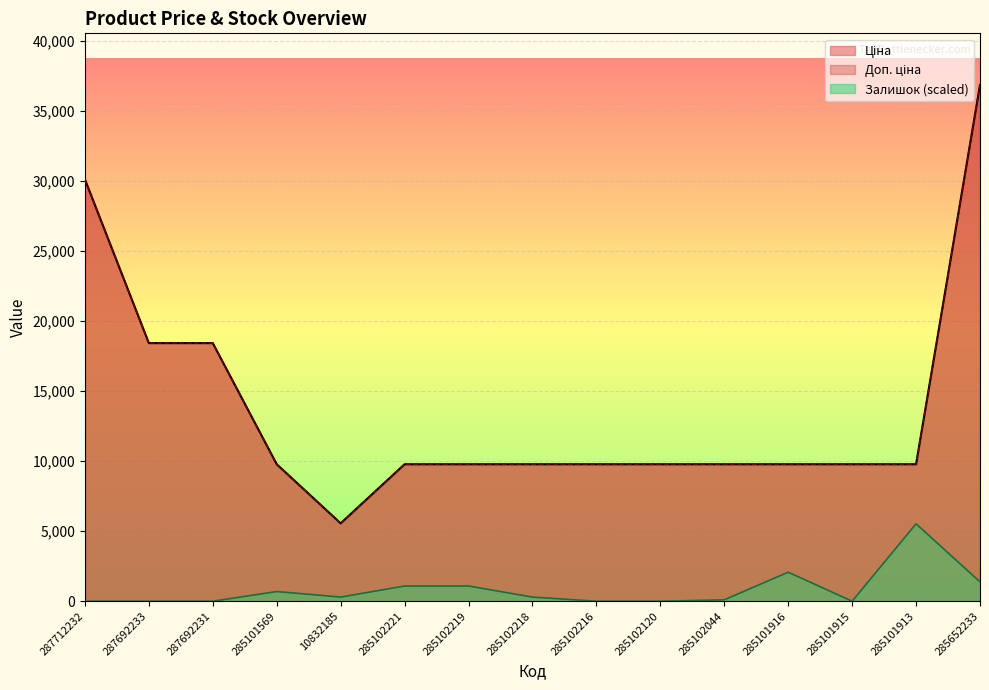

True or false: Залишок and Ціна intersect in this chart.

False